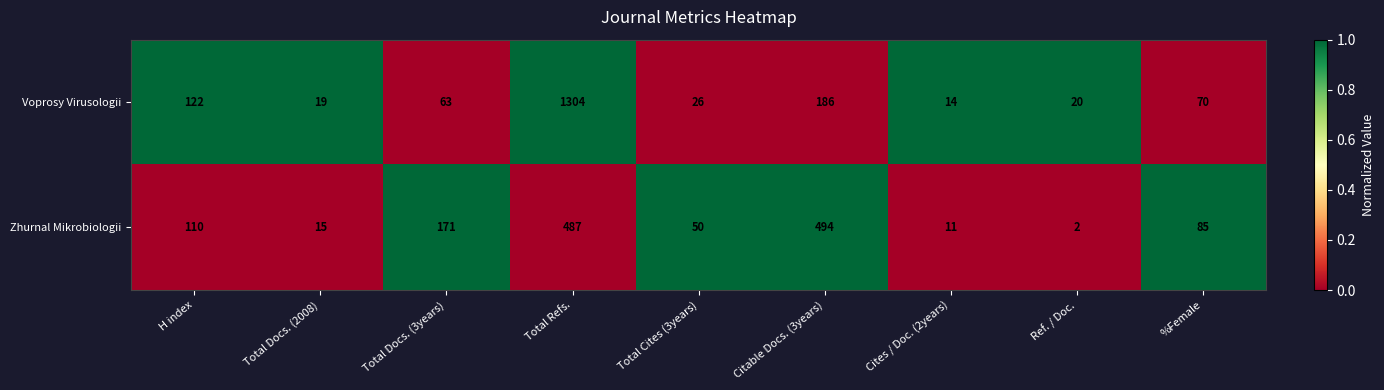

Which series has the largest total across all categories?

Voprosy Virusologii